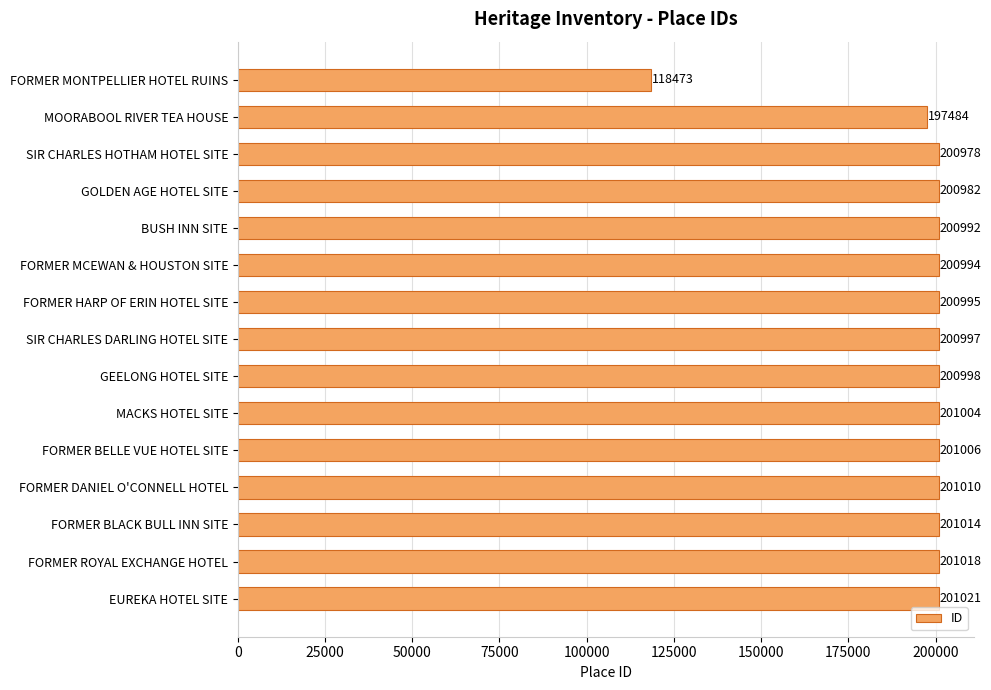

Reading top to bottom, extract all data points from this chart.

118473	197484	200978	200982	200992	200994	200995	200997	200998	201004	201006	201010	201014	201018	201021